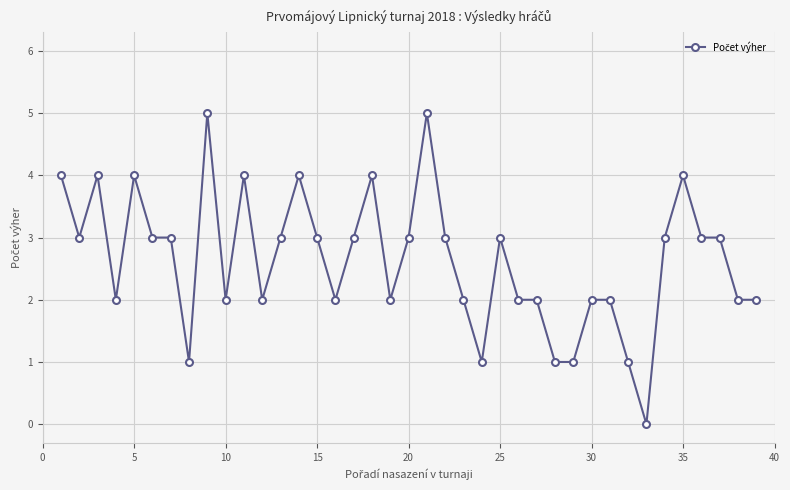

How many series are shown in this chart?

1